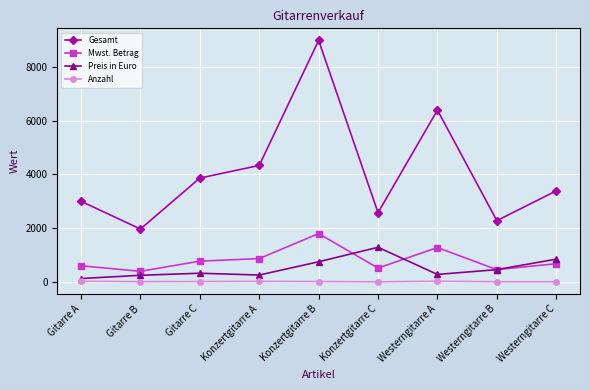

At which category is the sum across all series the highest?

Konzertgitarre B